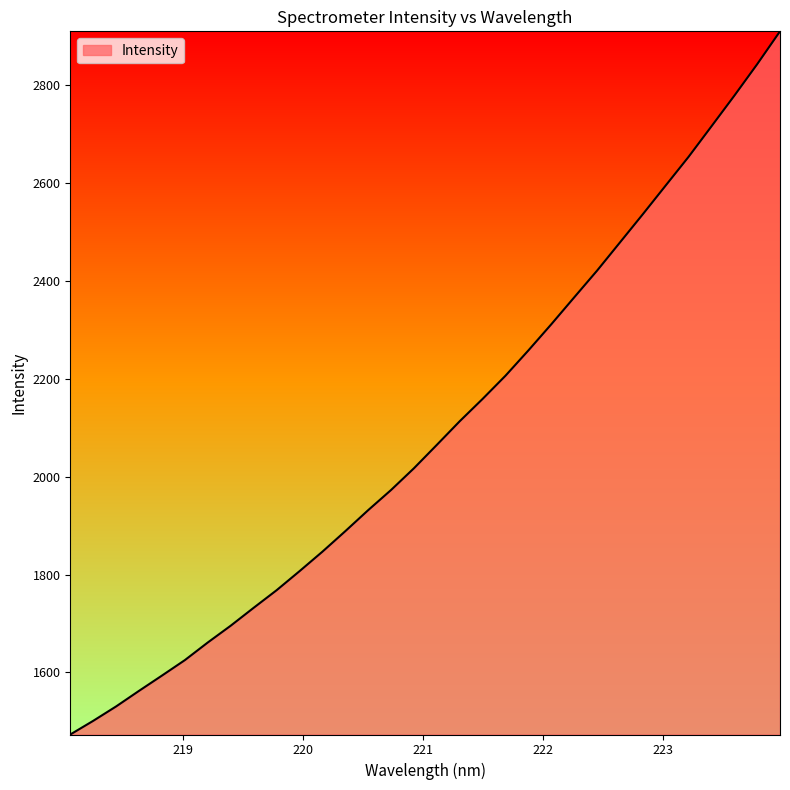

What is the difference between the second highest and second lowest values?

1340.4